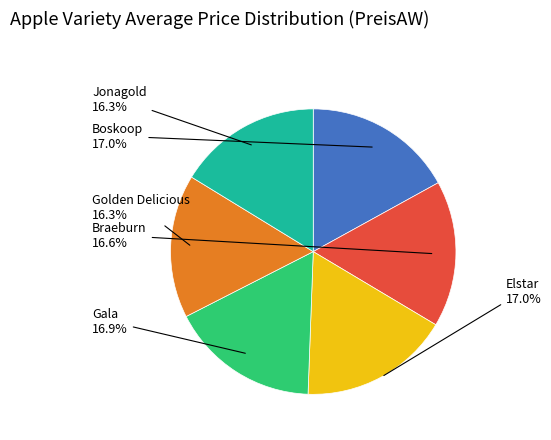

Is there a majority slice in this chart?

No